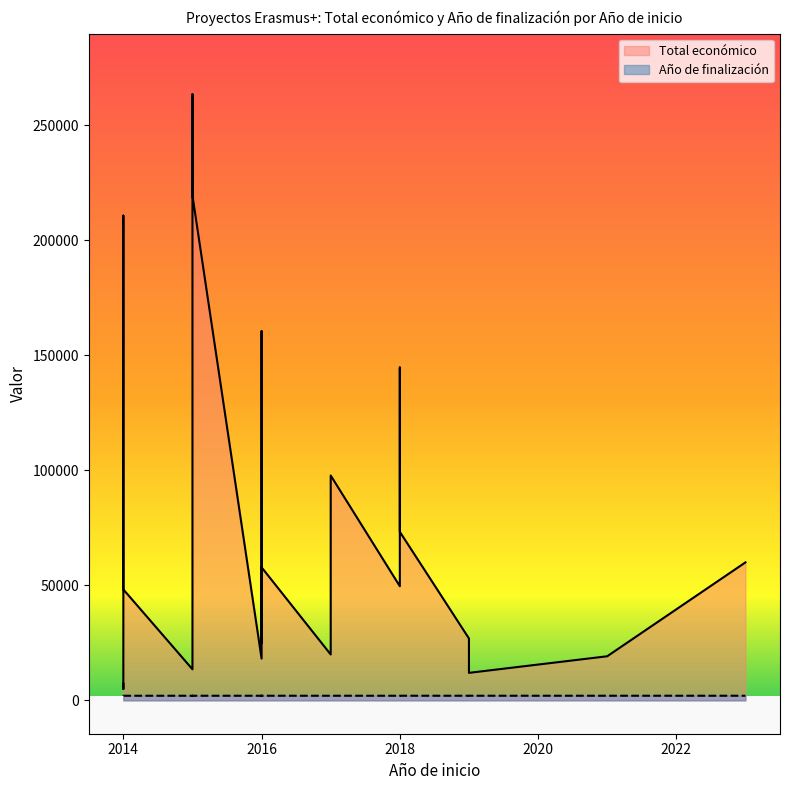

Which series has the largest total across all categories?

Total económico